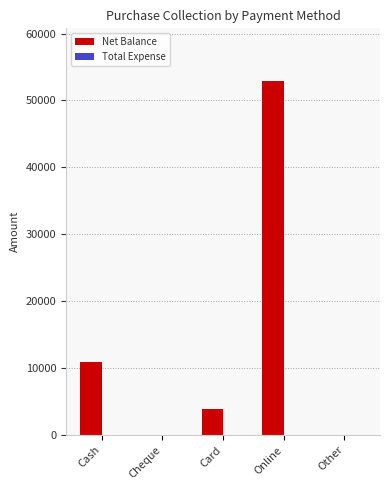

Reading left to right, extract all data points from this chart.

Cash=10850	Cheque=0	Card=3850	Online=52850	Other=0